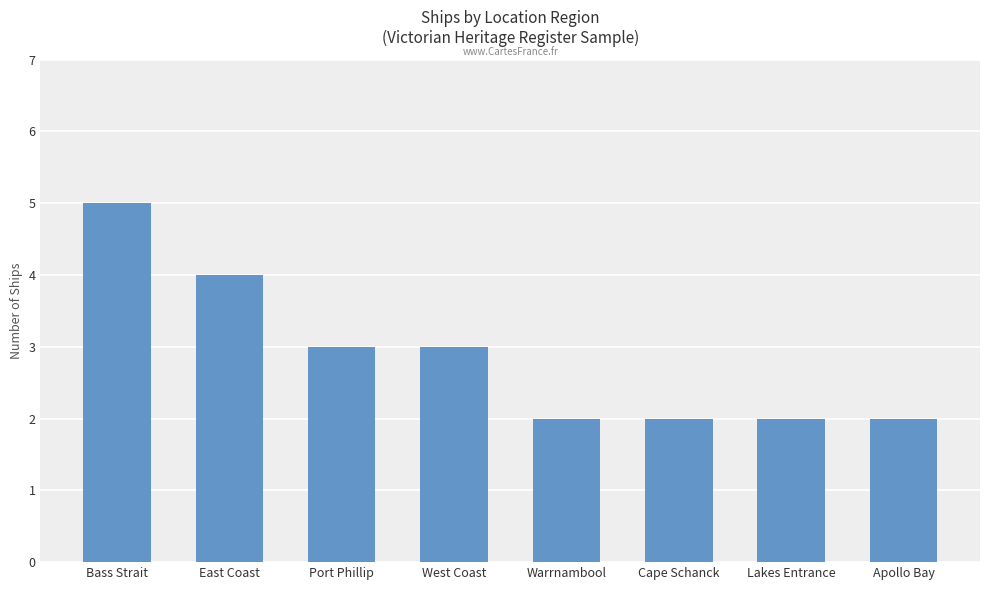

Are the bars horizontal?

No